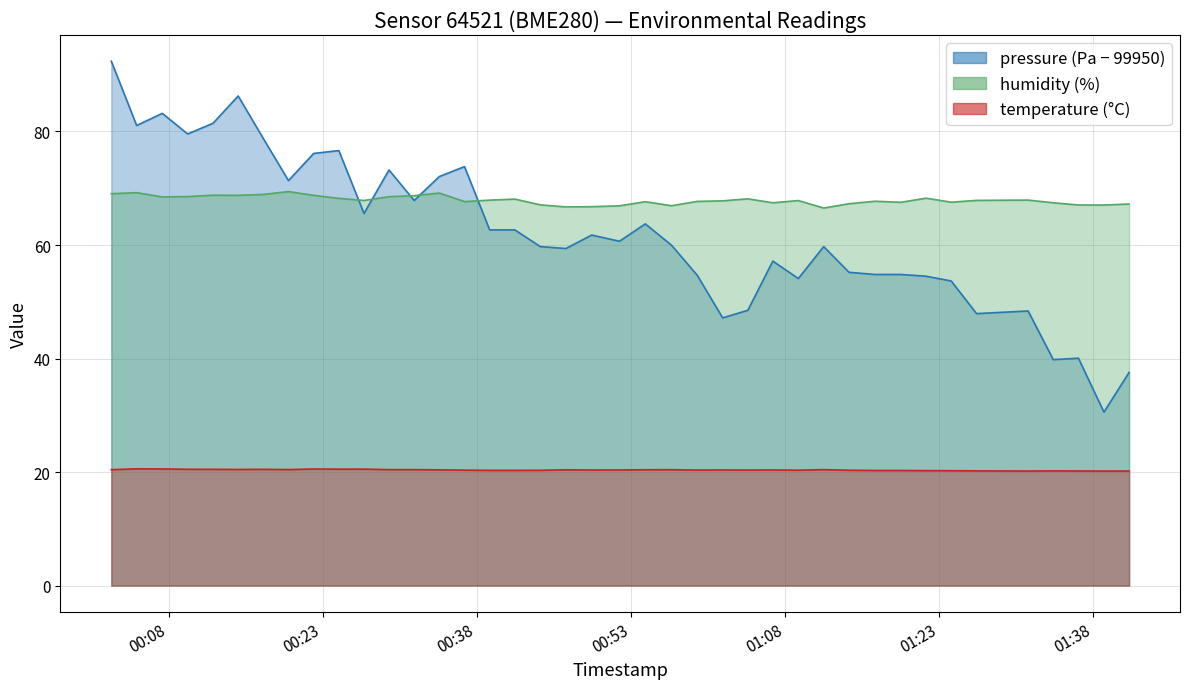

At which category is the sum across all series the highest?

2022-08-21T00:02:25